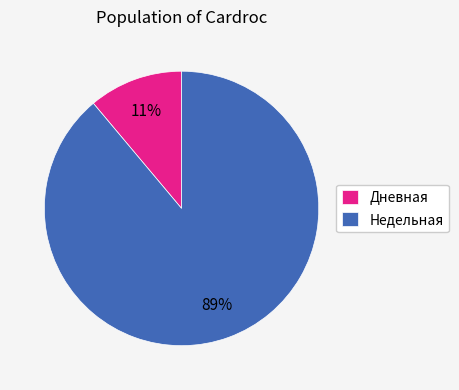

Is there a majority slice in this chart?

Yes